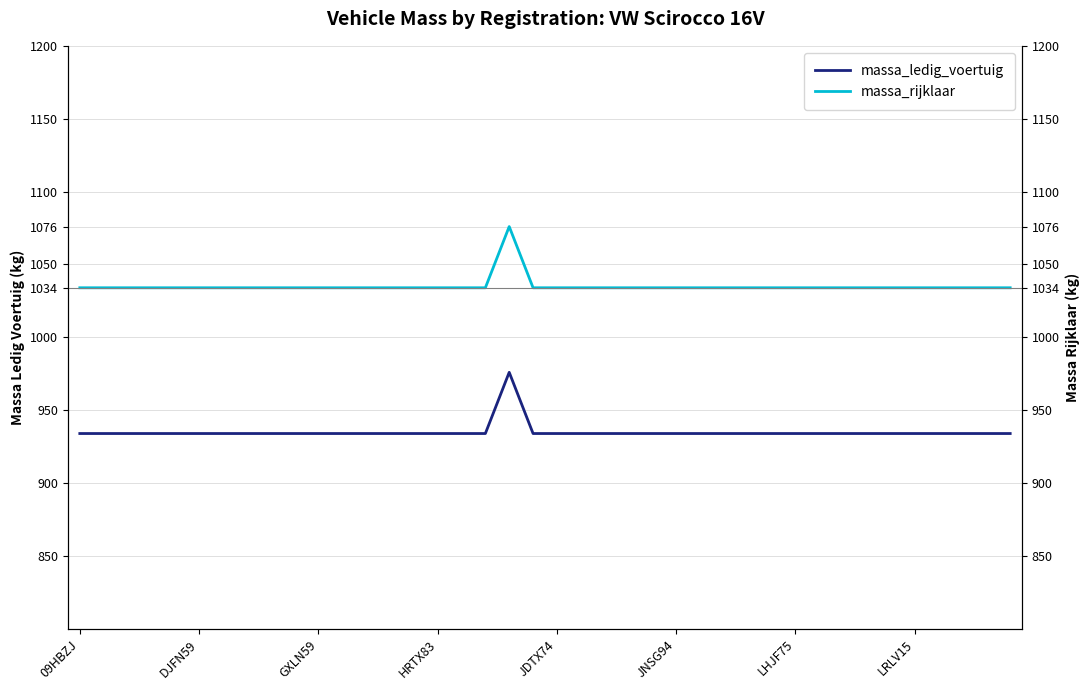

Is the value of massa_ledig_voertuig at 12 greater than the value of massa_rijklaar at 26?

No